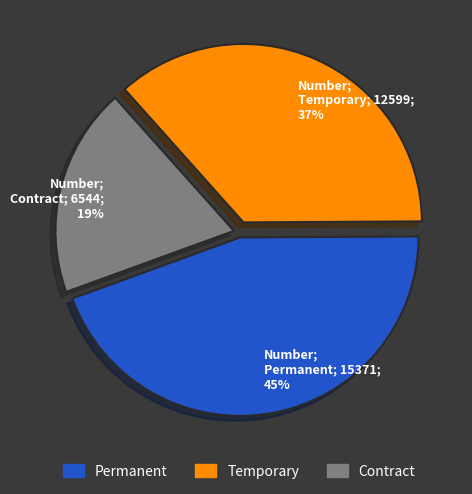

To the nearest percent, what percentage of the pie is Temporary?

37%